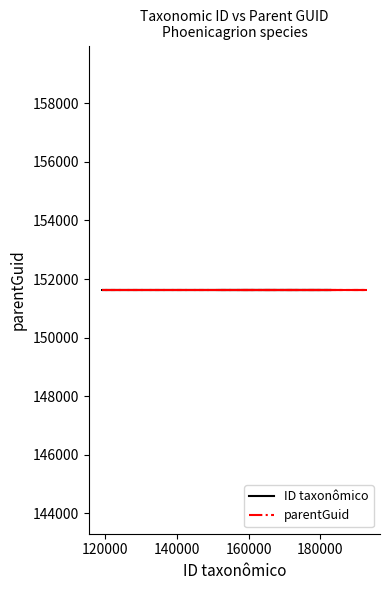

The value of parentGuid at Phoenicagrion megalobos is 151638. True or false?

True